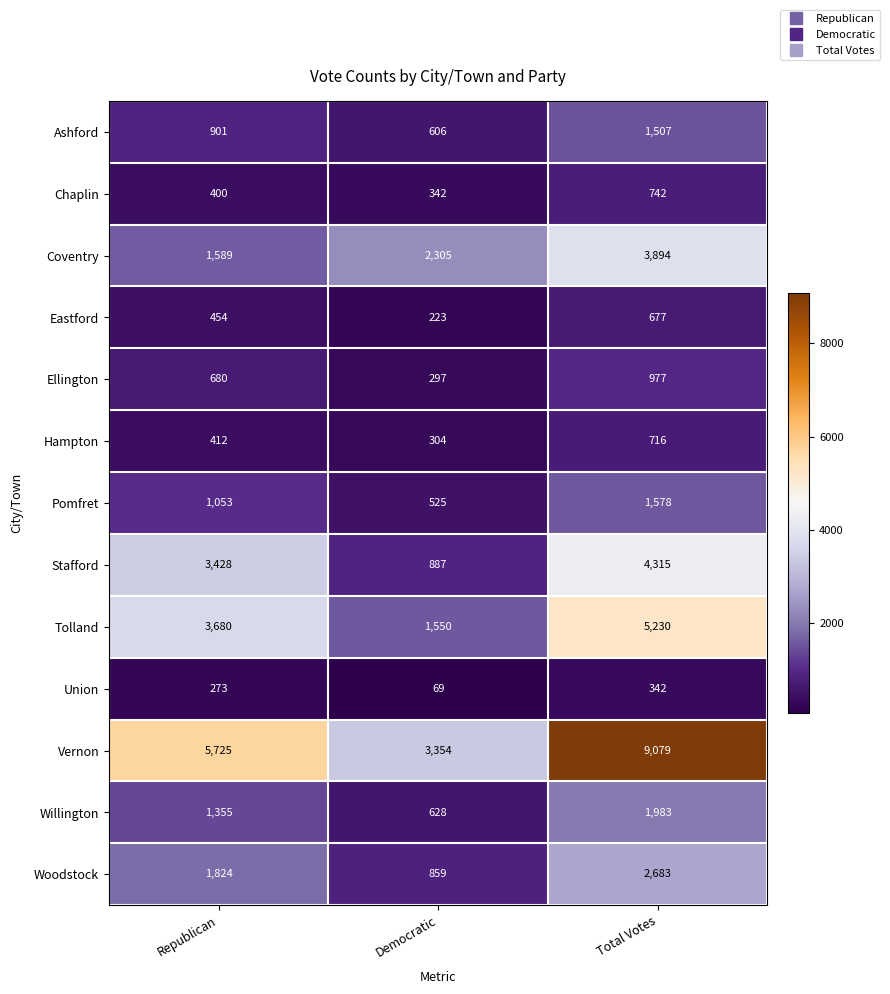

True or false: Union has a value of 273 at Republican.

True